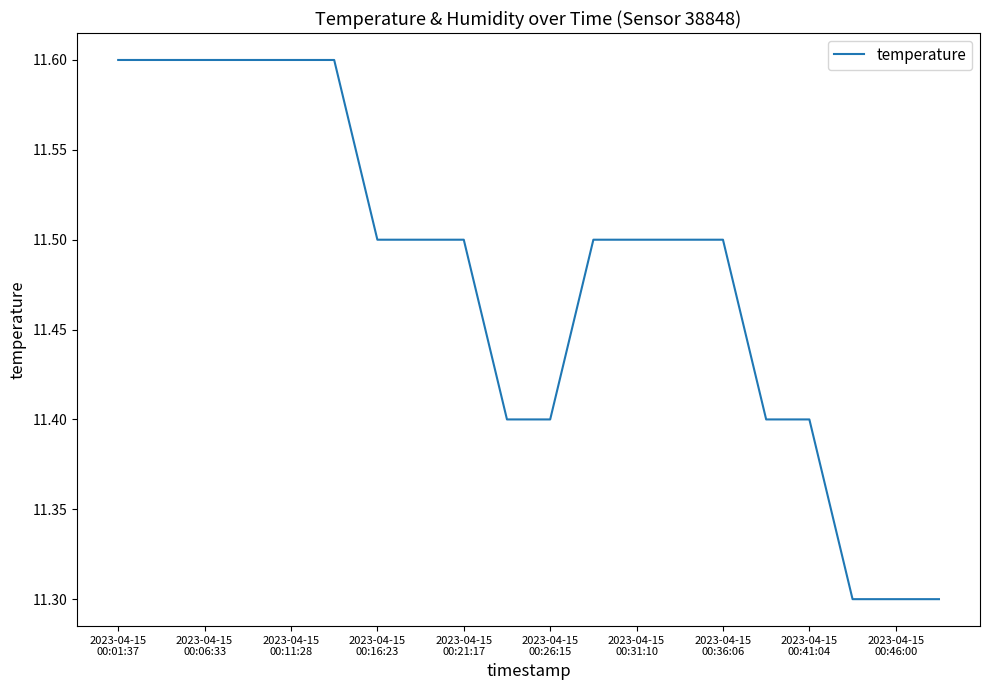

What is the difference between the maximum and minimum values?

0.3